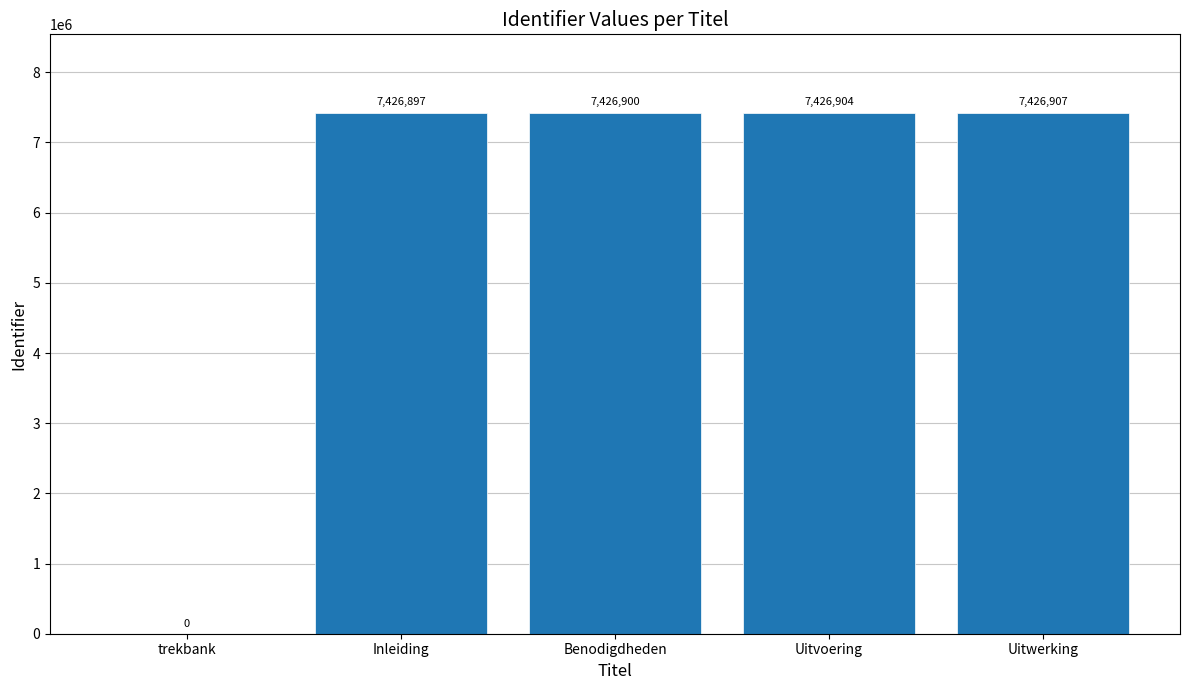

The value at Benodigdheden is 7426900. True or false?

True